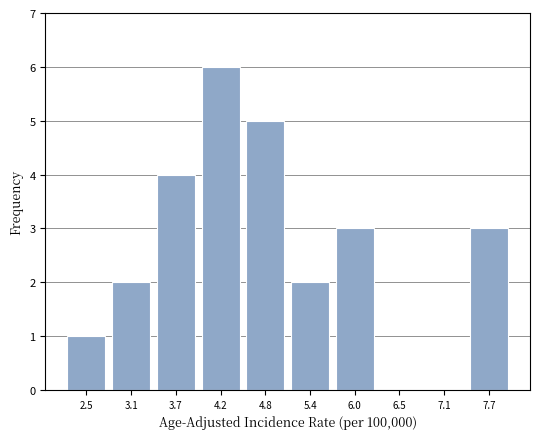

Reading left to right, list every bar in this chart as the range it spans on the x-axis followed by its height. Neither the bar edges nor the heights are printed on the chart, so give them approximately, as read against the axes.

2.25 to 2.82: 1
2.82 to 3.39: 2
3.39 to 3.96: 4
3.96 to 4.53: 6
4.53 to 5.10: 5
5.10 to 5.67: 2
5.67 to 6.24: 3
6.24 to 6.81: 0
6.81 to 7.38: 0
7.38 to 7.95: 3